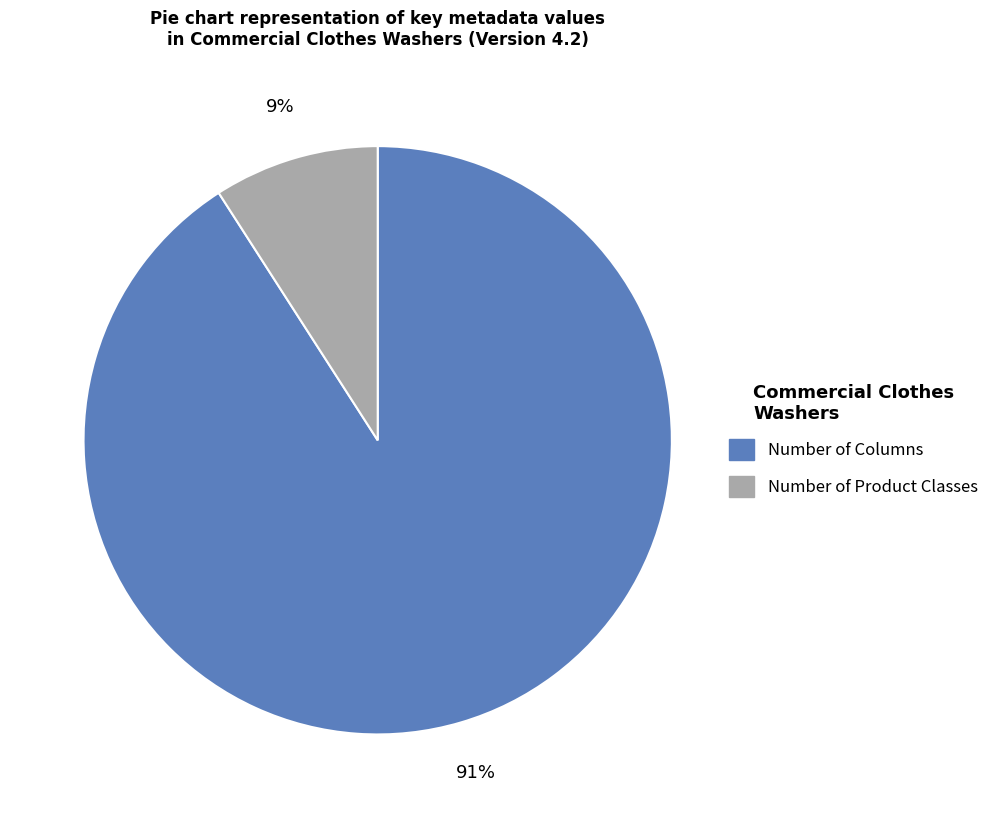

To the nearest percent, what is the difference between the largest and smallest slice percentages?

82%